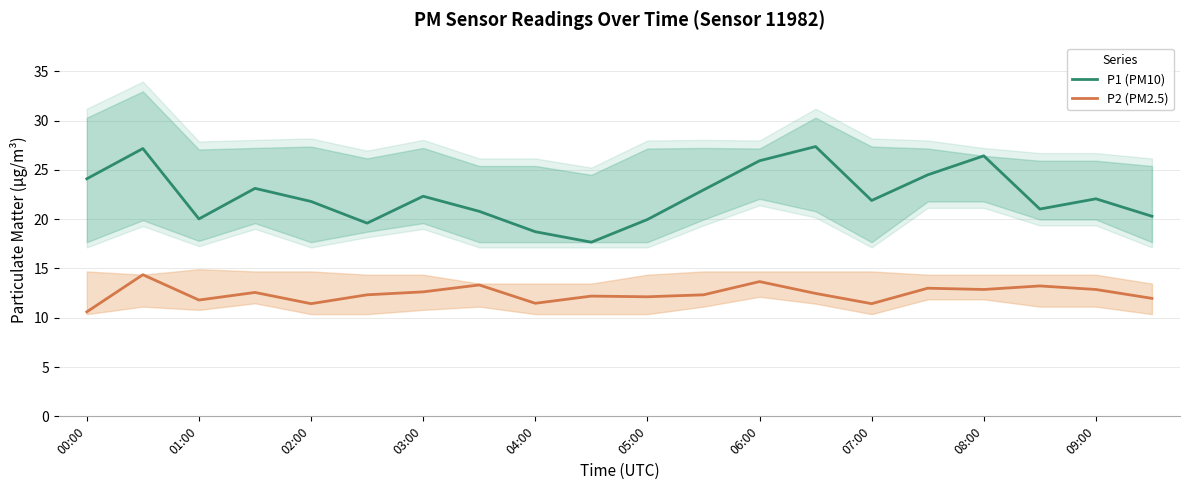

How many values in the P1 (PM10) series exceed 22?

10